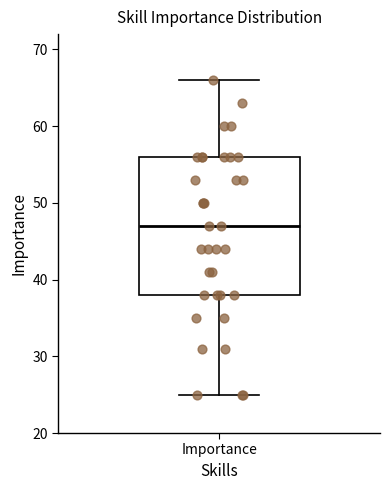

Where does the median line of the box for Importance sit on the y-axis? The values are not printed on the chart, so give them approximately, as read against the axis.

47